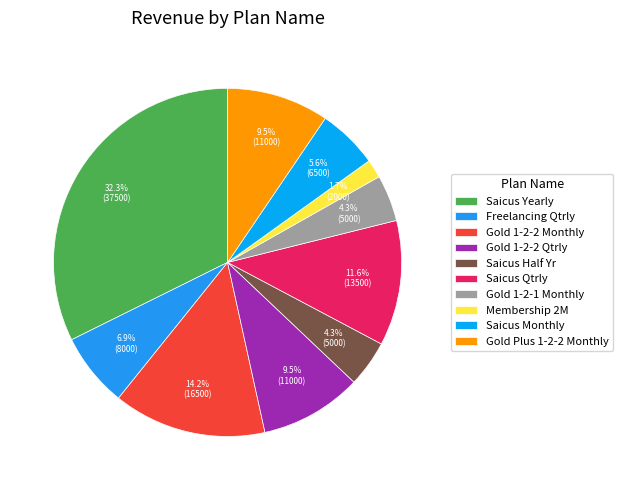

How many slices are in this pie chart?

10